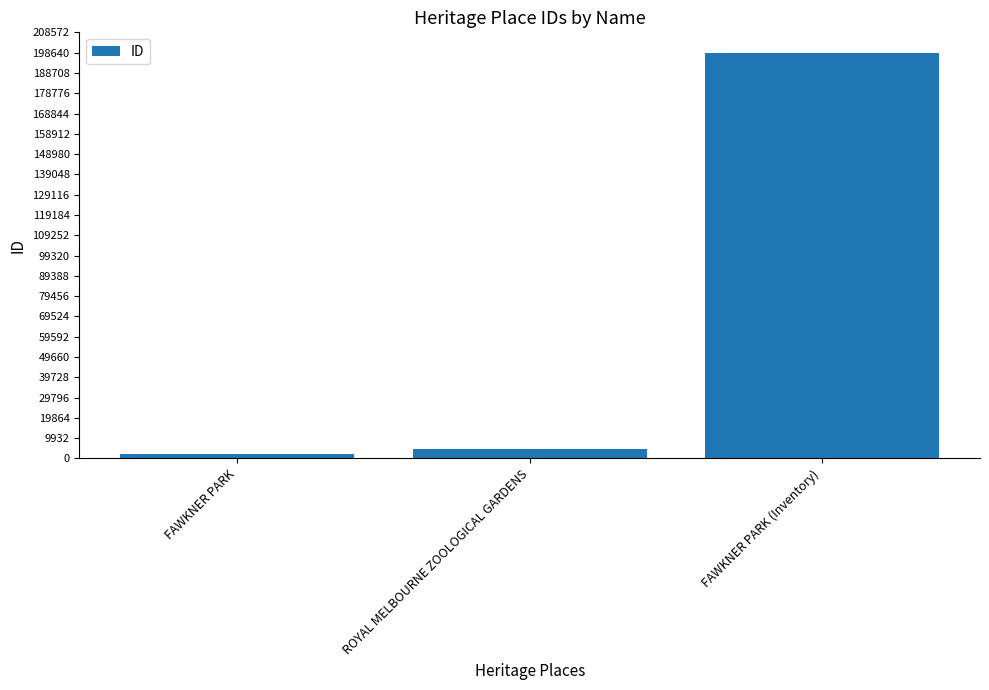

Does the chart contain any negative values?

No